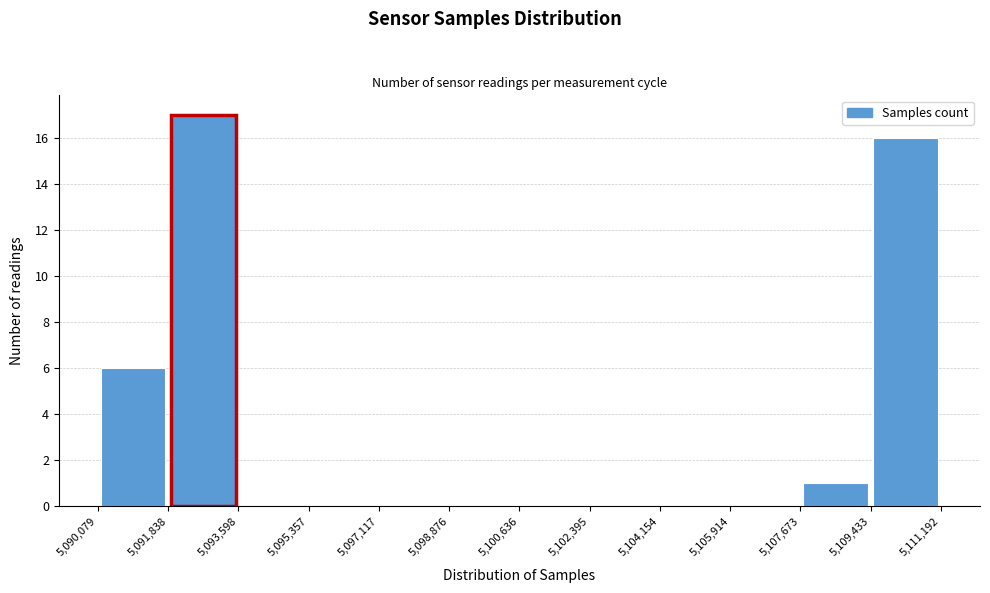

Reading left to right, list every bar in this chart as the range it spans on the x-axis followed by its height. The values are not printed on the chart, so give them approximately, as read against the axis.

5,090,079 to 5,091,838: 6
5,091,838 to 5,093,598: 17
5,093,598 to 5,095,357: 0
5,095,357 to 5,097,117: 0
5,097,117 to 5,098,876: 0
5,098,876 to 5,100,636: 0
5,100,636 to 5,102,395: 0
5,102,395 to 5,104,154: 0
5,104,154 to 5,105,914: 0
5,105,914 to 5,107,673: 0
5,107,673 to 5,109,433: 1
5,109,433 to 5,111,192: 16